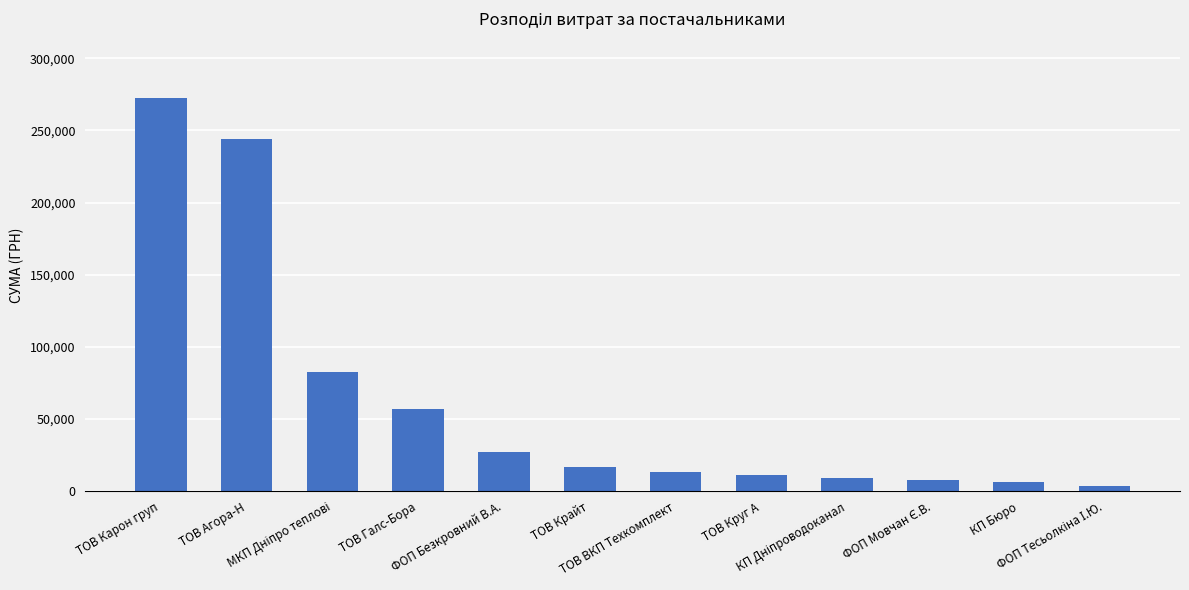

Where does the data first go above 16799?

ТОВ Карон груп